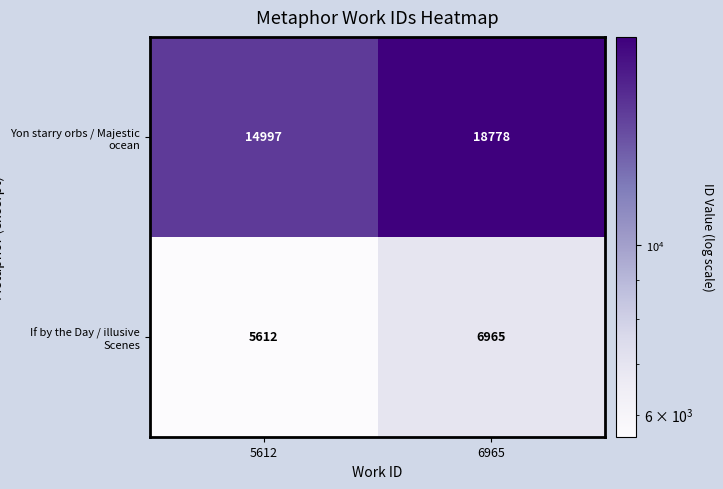

At which category is the sum across all series the highest?

6965